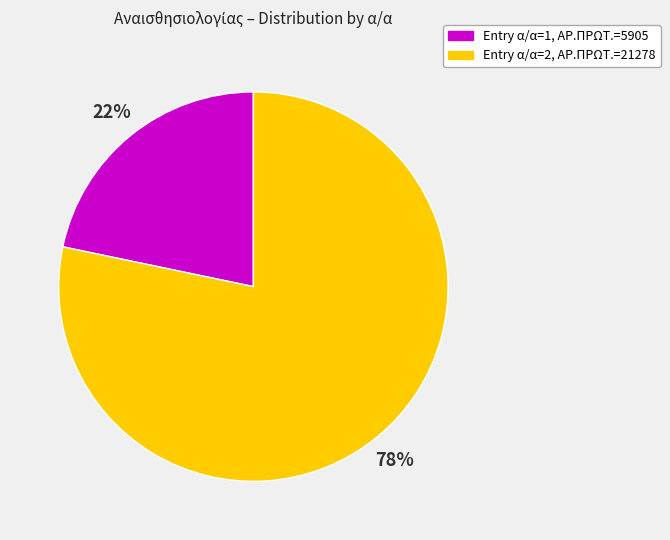

To the nearest percent, what is the average slice percentage?

50%